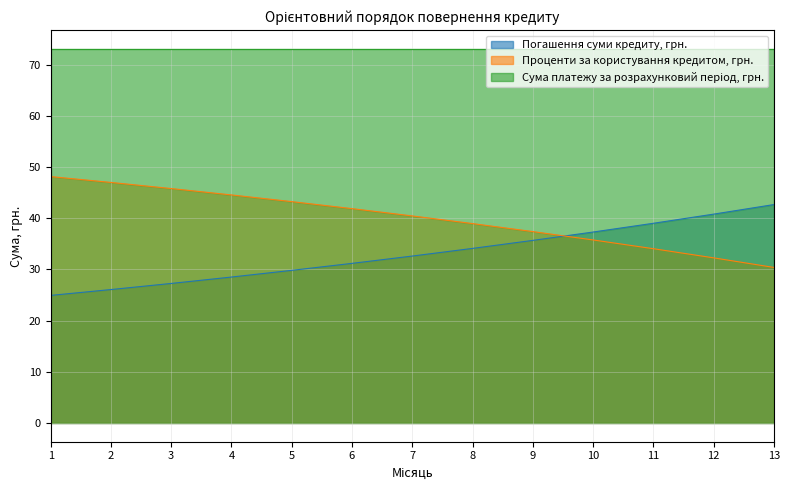

Which has a higher value, 13 or 3?

13